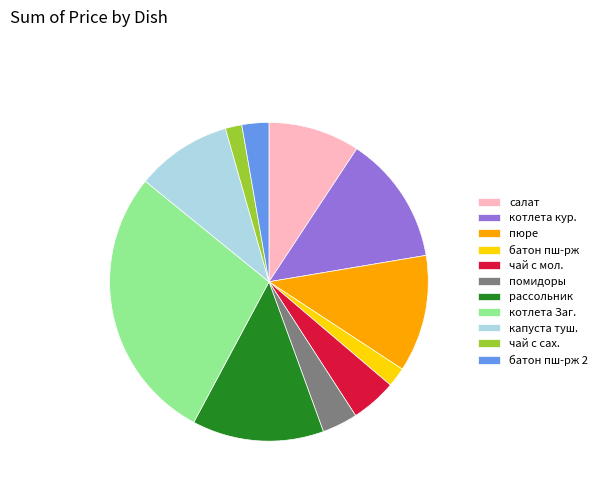

Do чай с мол. and салат together represent more than half of the pie?

No